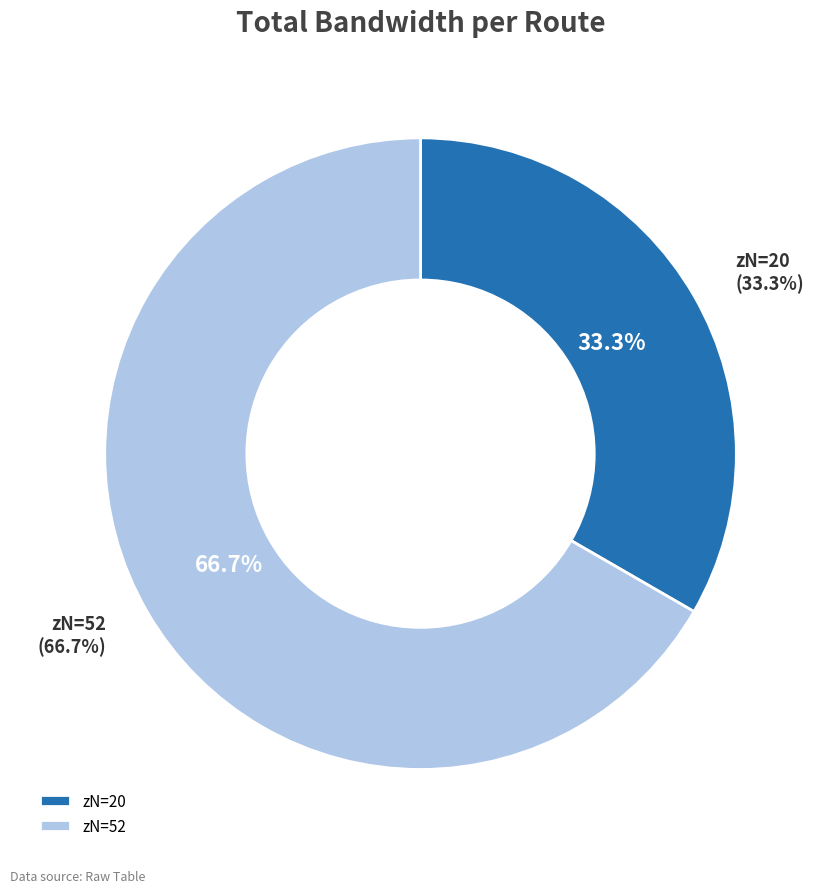

How much of the chart is everything except 52?

33.3%